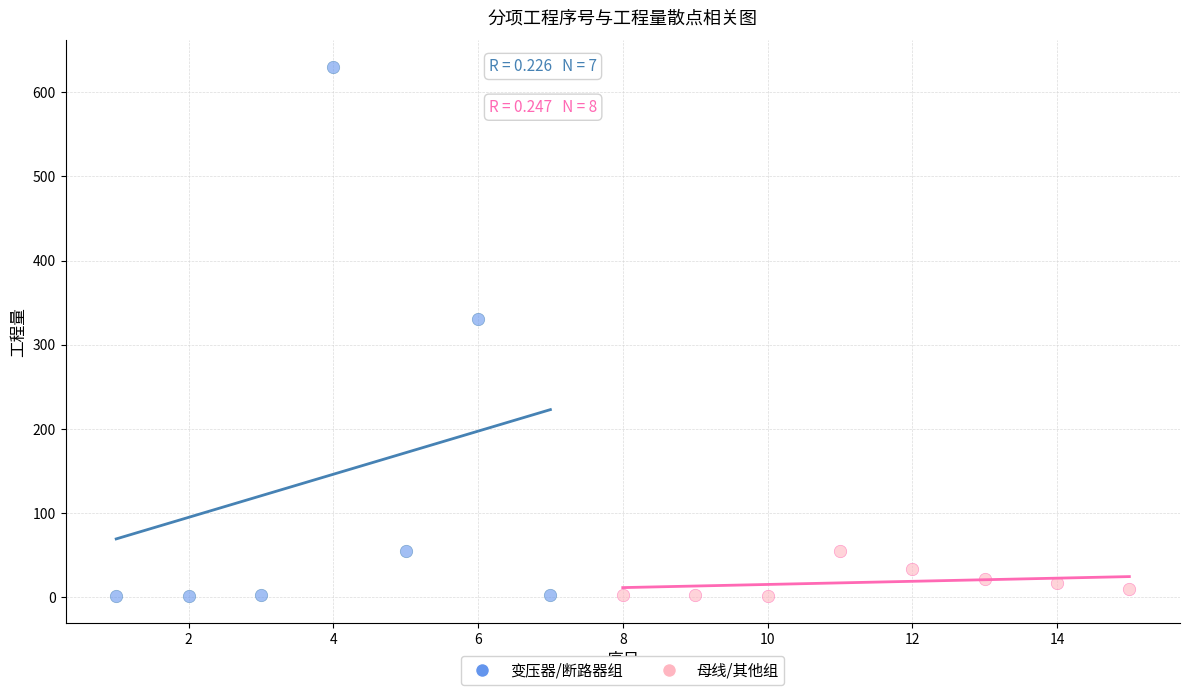

Which series contains the highest Y value?

变压器/断路器组